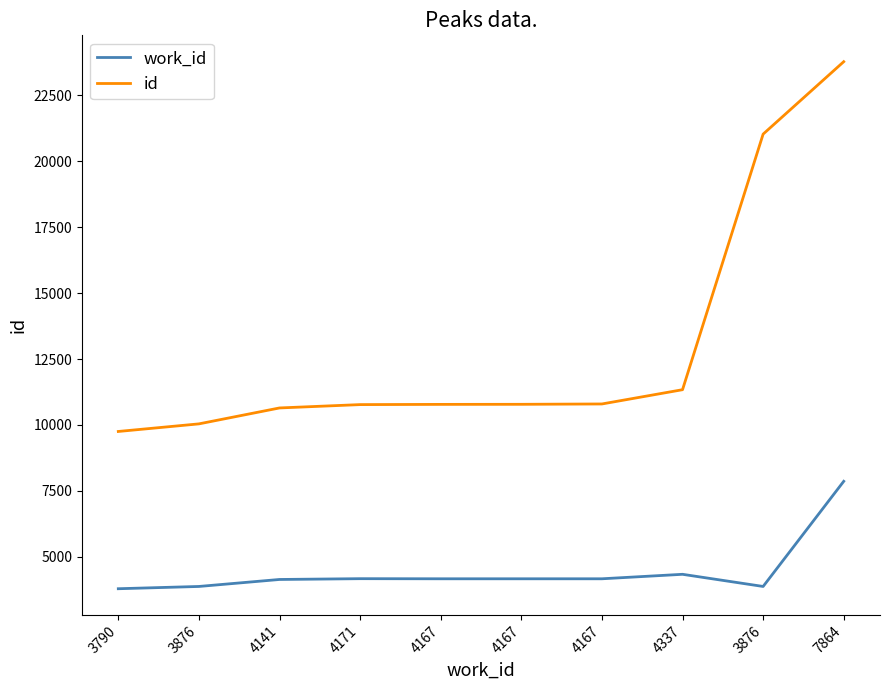

What is the label of the 4th point from the left?

4171